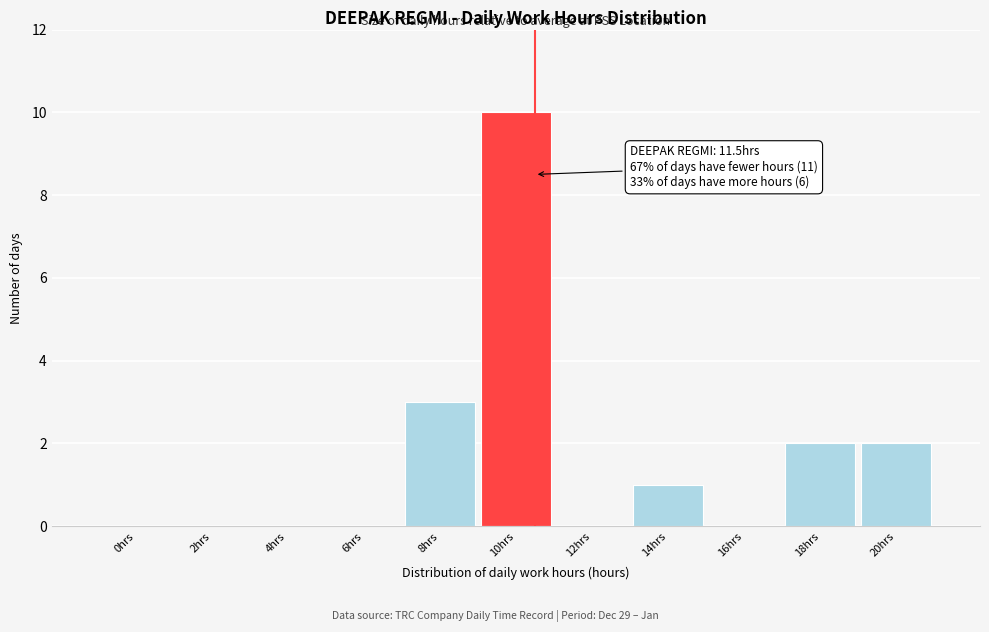

Reading left to right, what are all the values shown in this chart?

0hrs=0	2hrs=0	4hrs=0	6hrs=0	8hrs=3	10hrs=10	12hrs=0	14hrs=1	16hrs=0	18hrs=2	20hrs=2